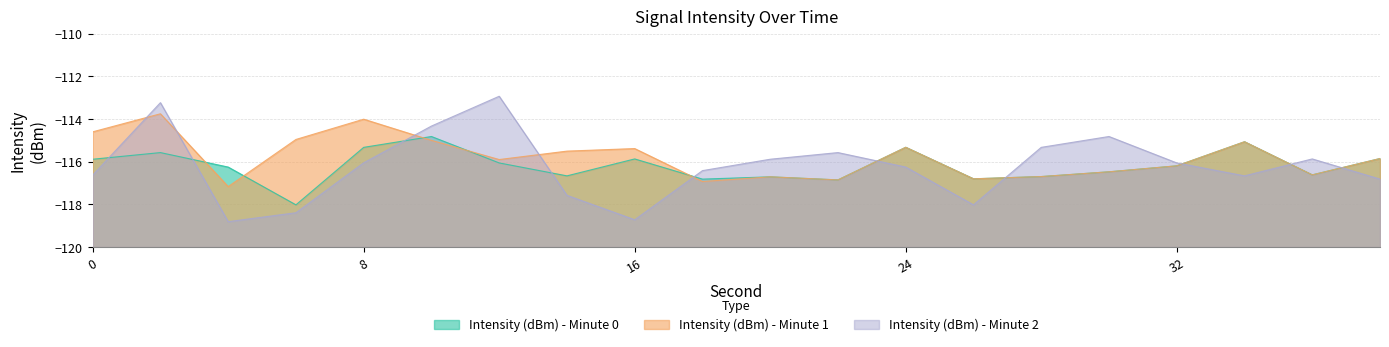

Read the Intensity (dBm) - Minute 0 value at 4.

-116.2